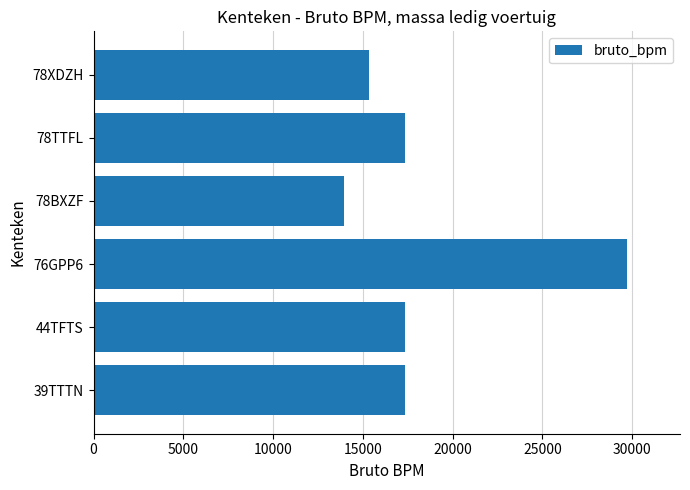

Are the bars grouped side by side (vs. stacked)?

No